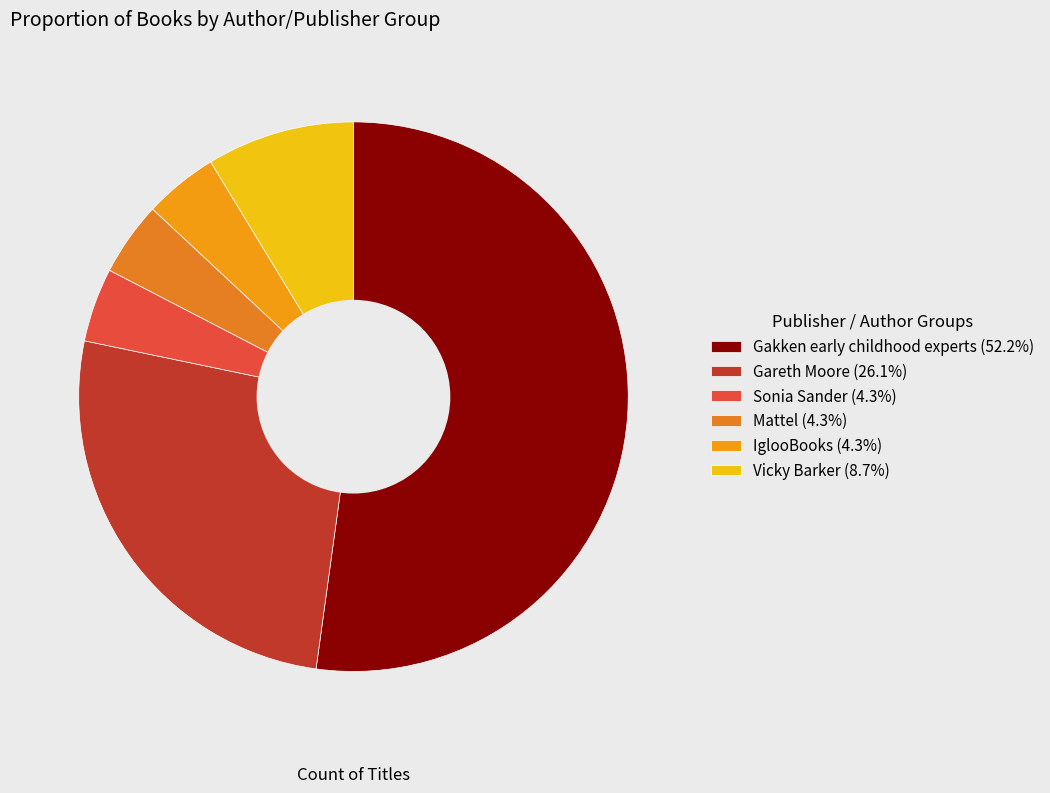

To the nearest percent, what is the average slice percentage?

17%